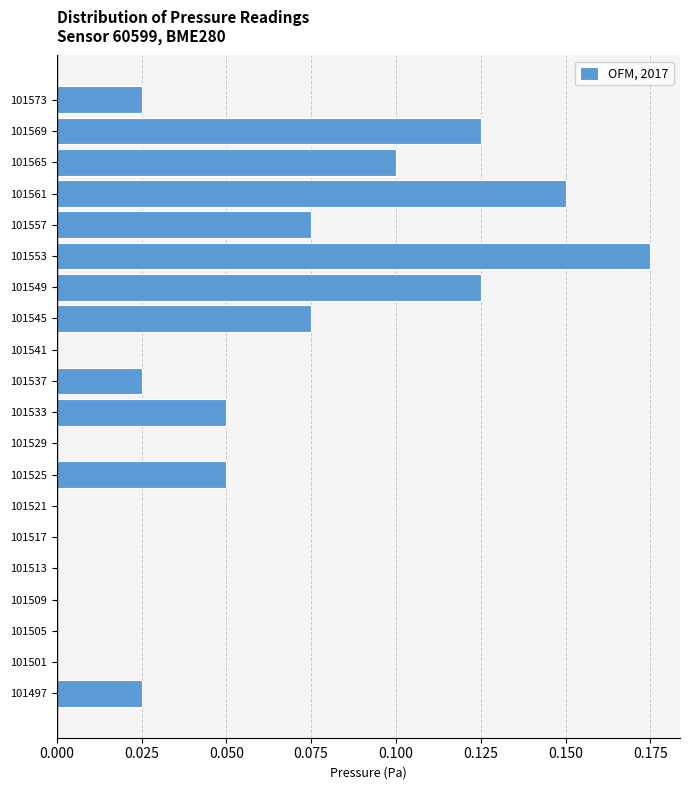

Which has a higher value, 101569 or 101565?

101569